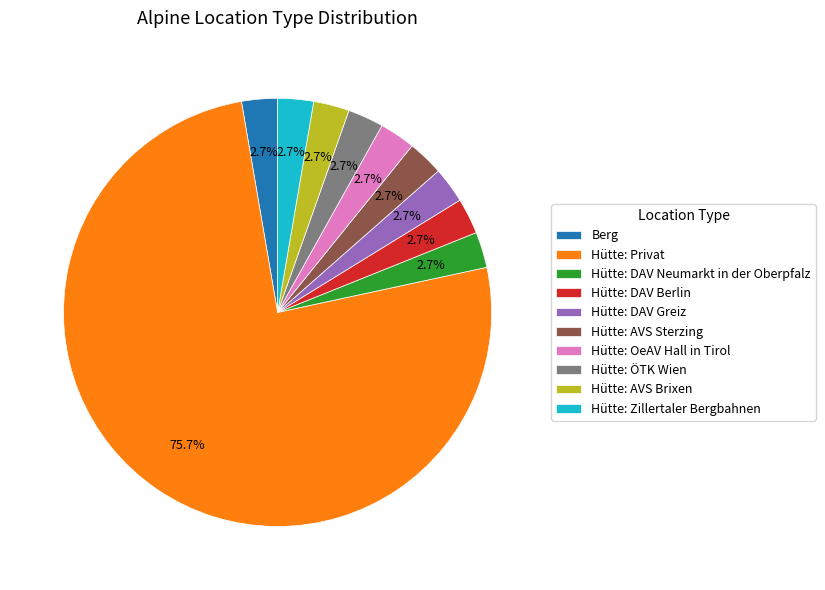

Which category has the biggest portion of the pie?

Hütte: Privat